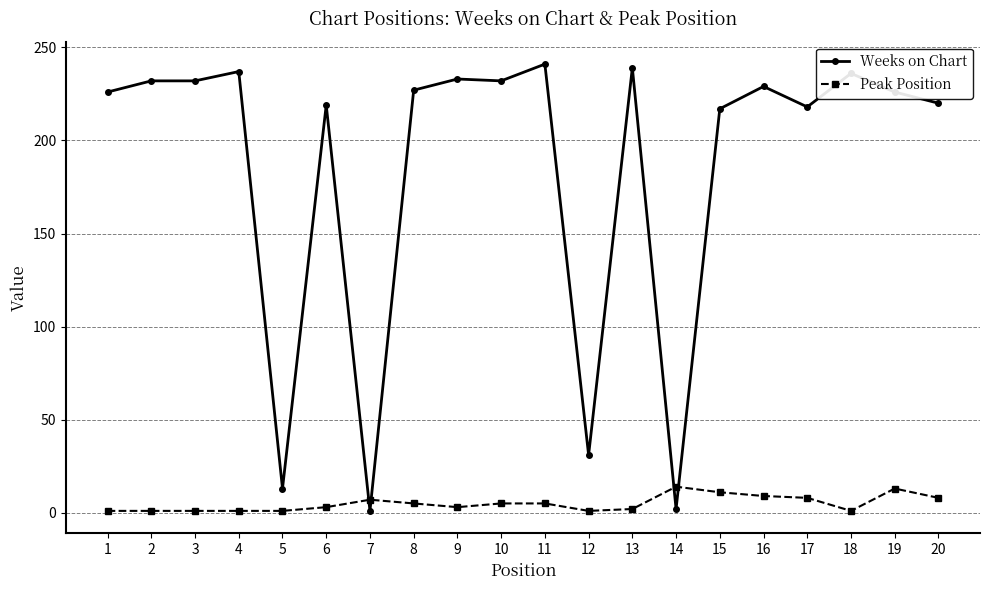

List the series in order of their overall mean, lowest first.

Peak Position, Weeks on Chart